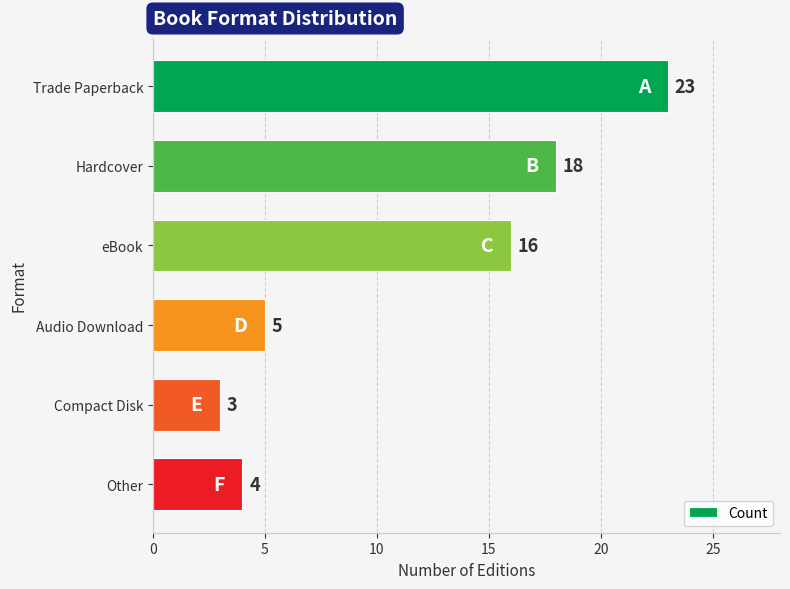

How many bars are there in total?

6